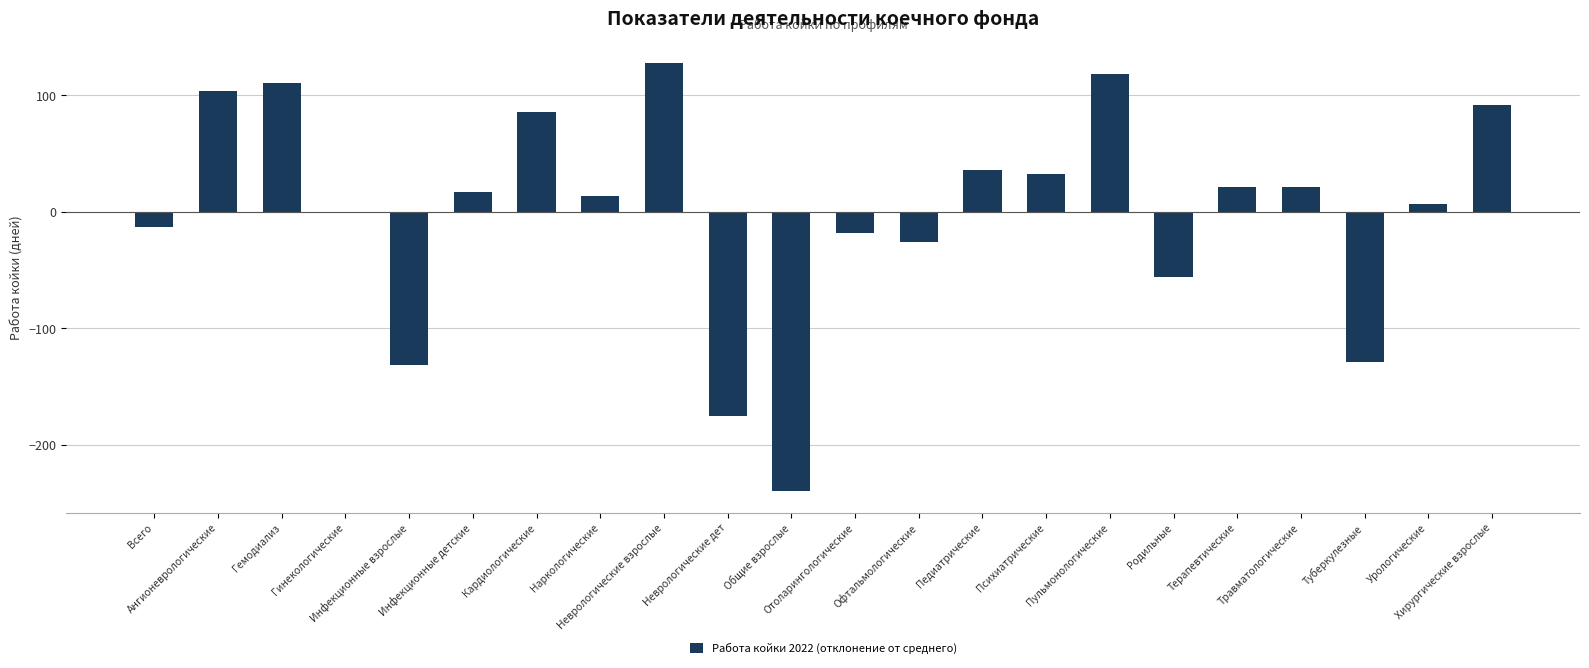

Count the number of values greater than 16.

11